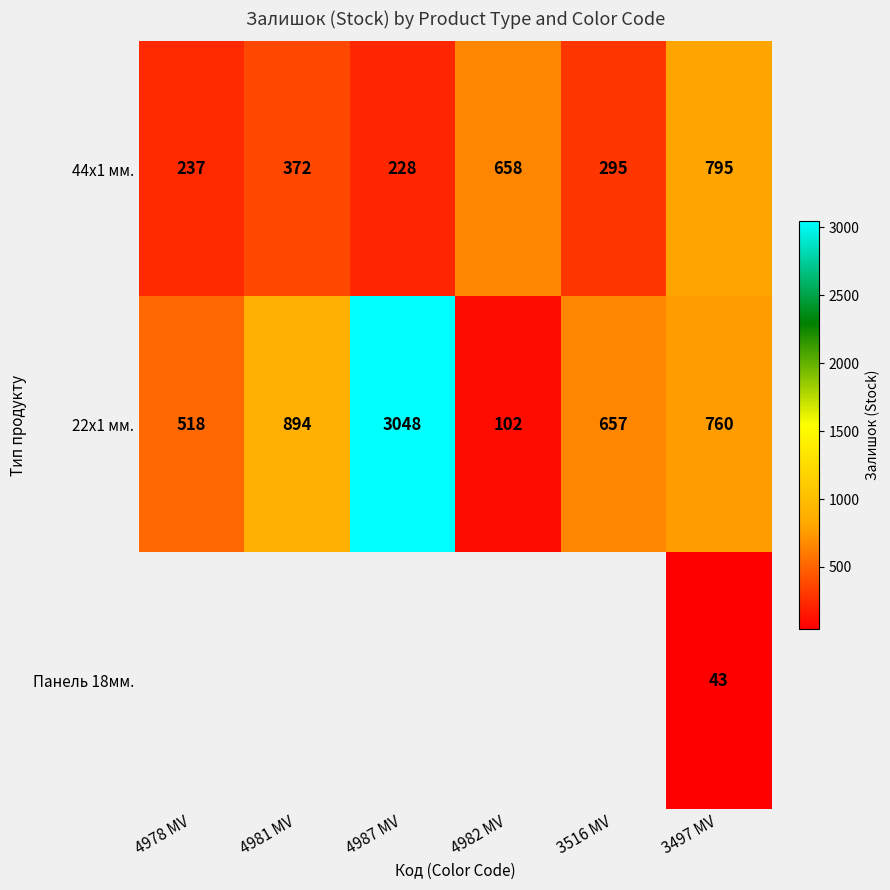

Is the value of 44x1 мм. at 4987 MV greater than the value of 22x1 мм. at 3516 MV?

No